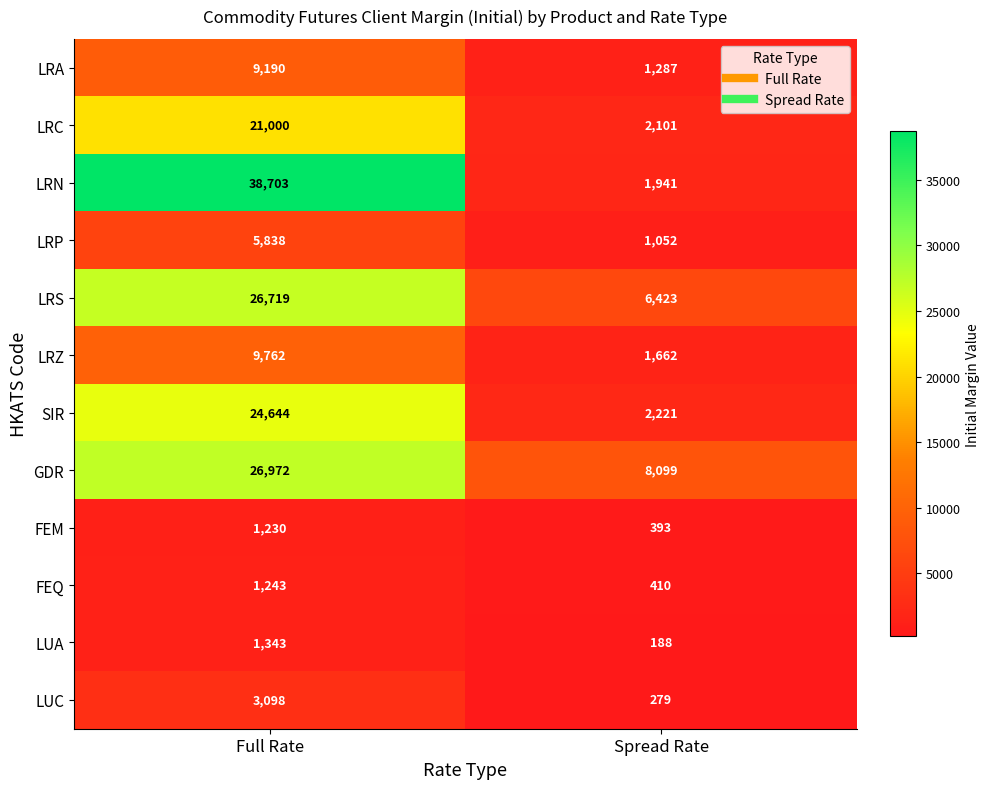

What is the sum of all LRZ values?

11424